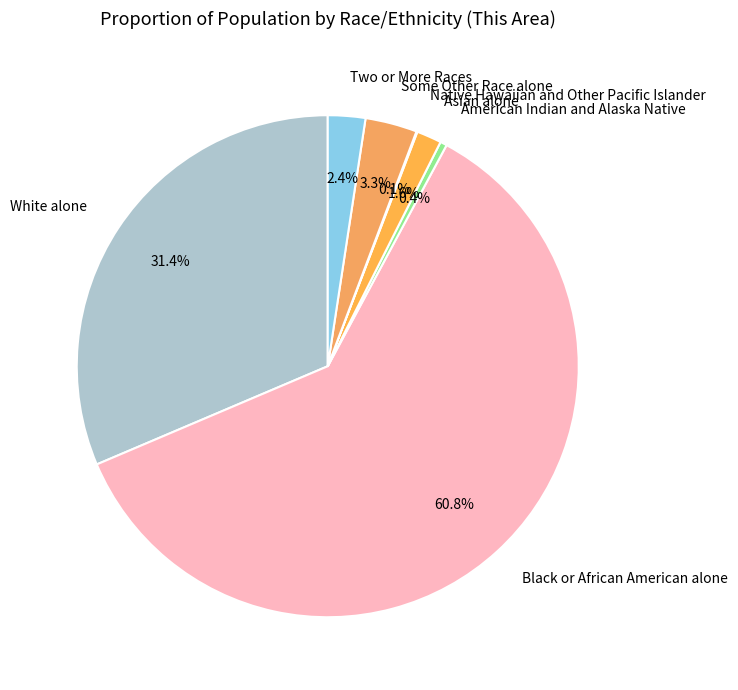

What is the largest slice in the pie chart?

Black or African American alone